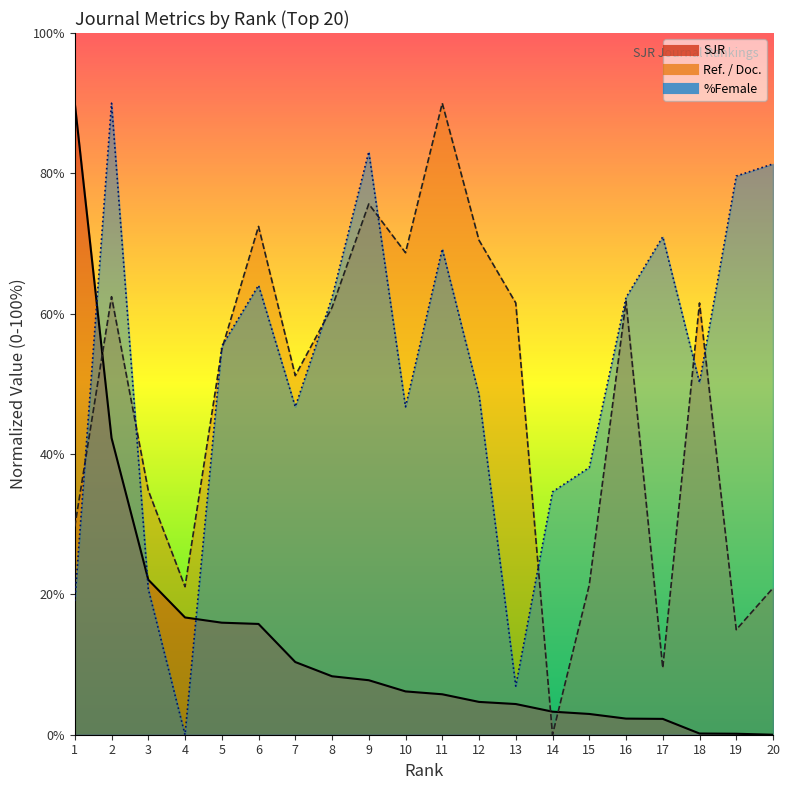

What is the difference between the second highest and second lowest values in the Ref. / Doc. series?

66.1